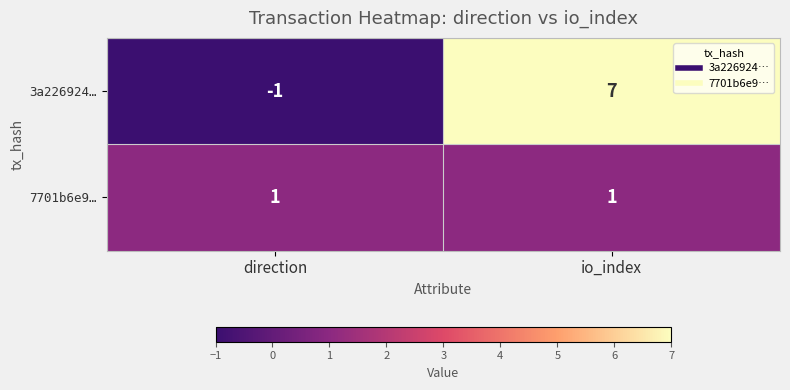

At how many categories does at least one series exceed 3?

1